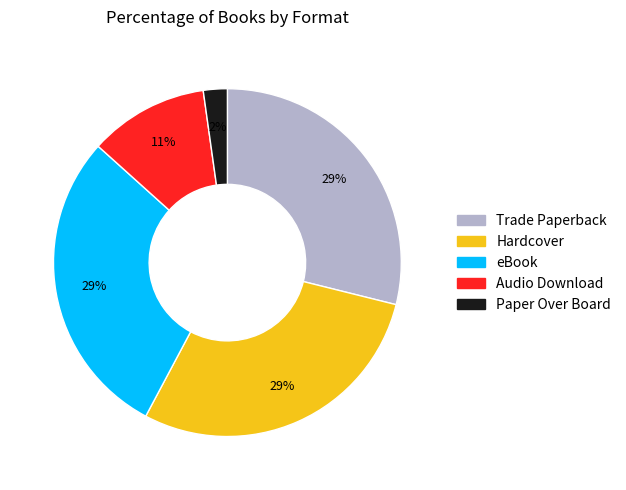

What percentage is the eBook slice, to the nearest percent?

29%